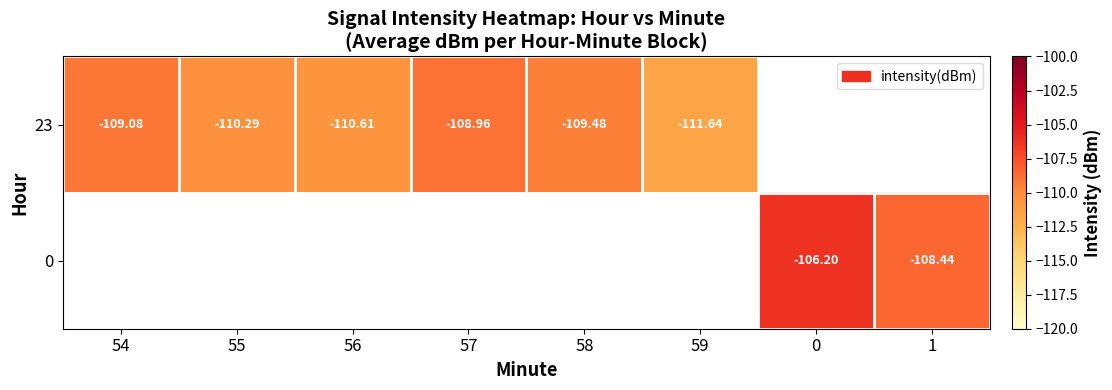

How many values in 23 are below zero?

6